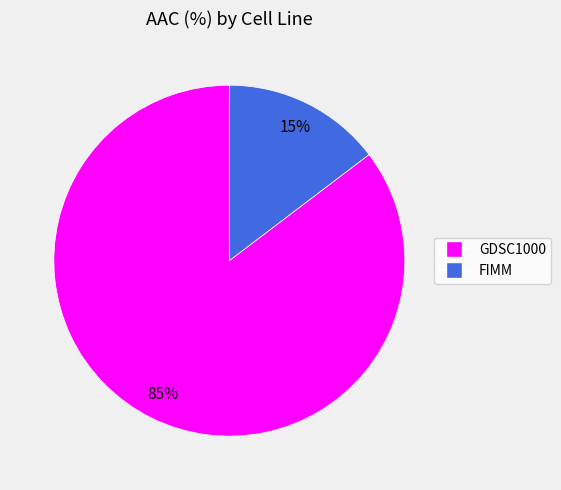

To the nearest percent, what is the average slice percentage?

50%